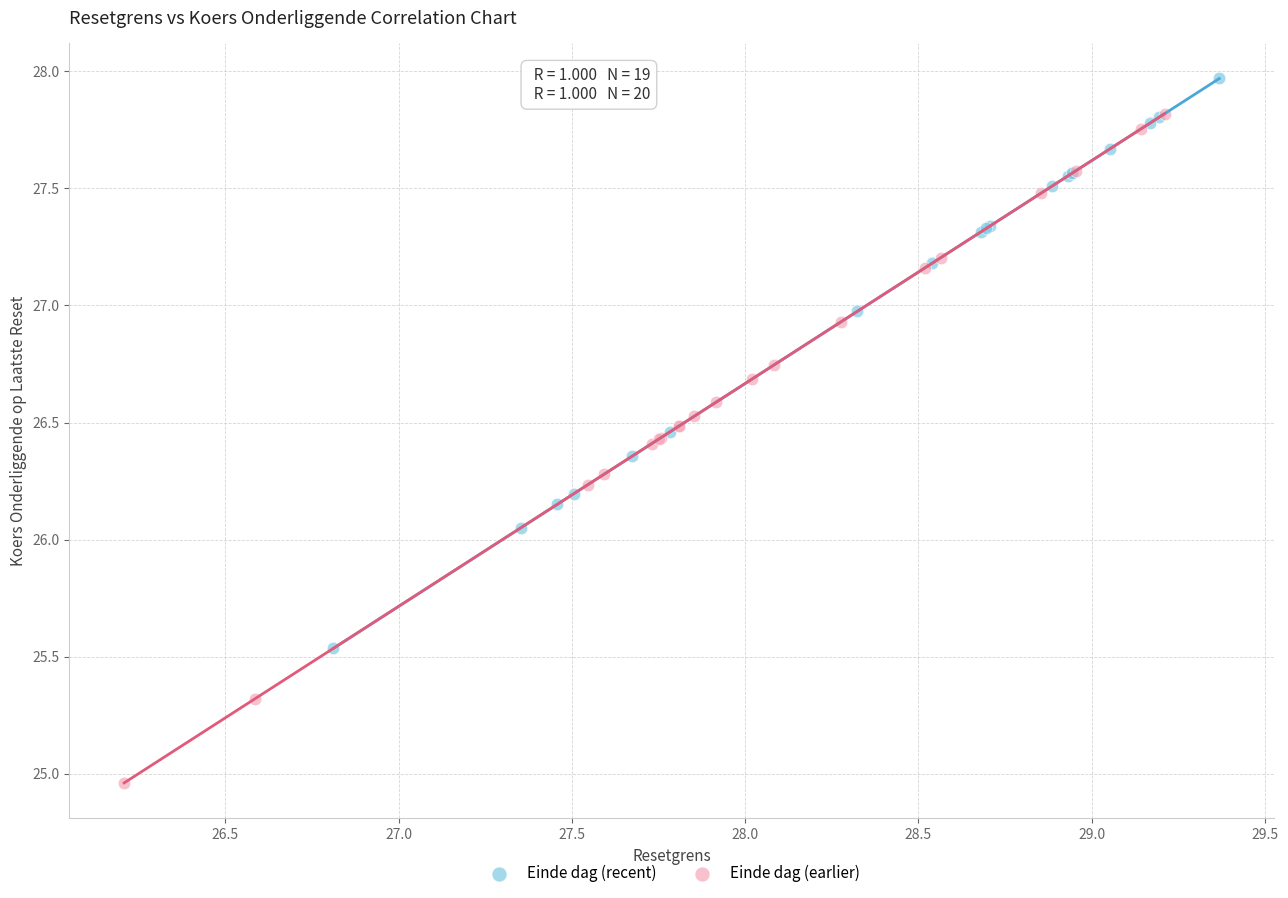

Which series contains the lowest Y value?

Einde dag (earlier)